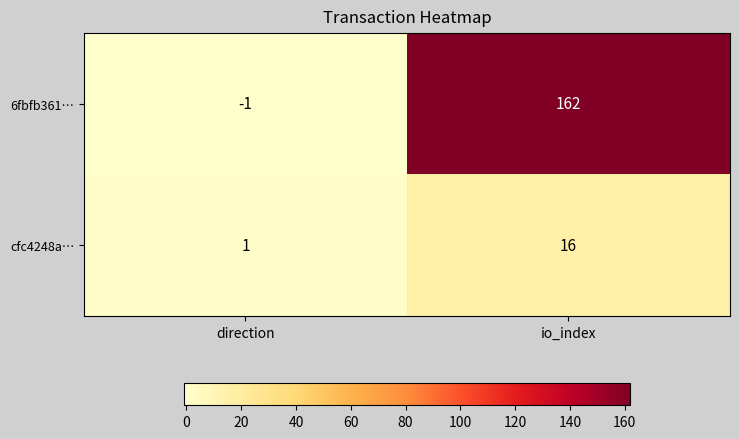

At which label does 6fbfb361… reach its minimum?

direction